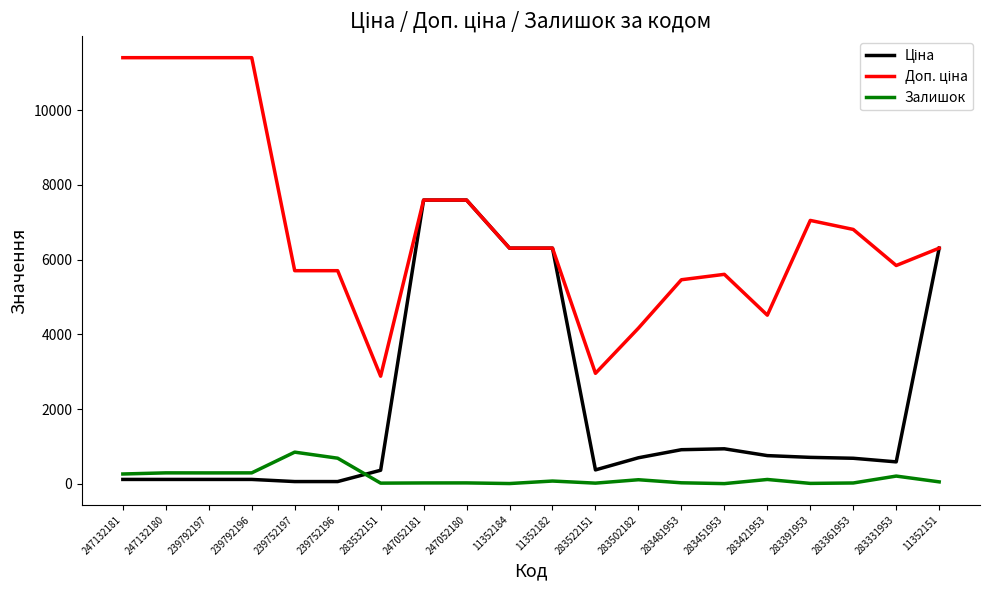

What is the approximate value of Залишок at 283451953?

2.0